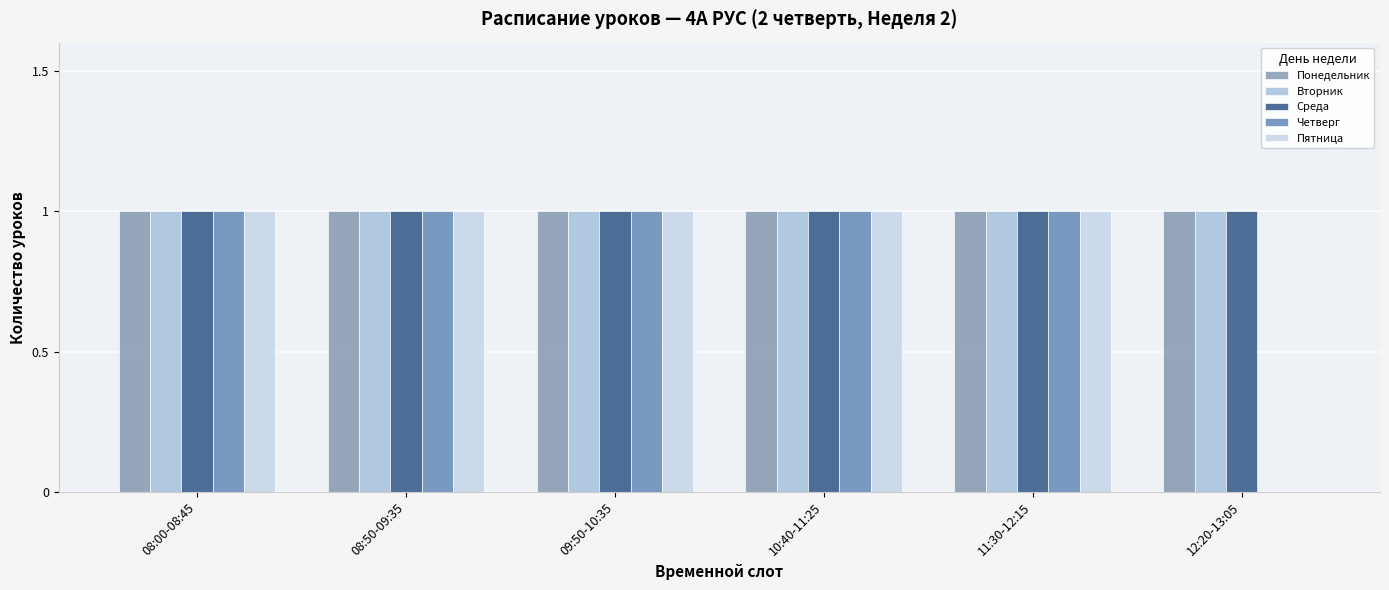

What are all the series names shown in the legend?

Понедельник, Вторник, Среда, Четверг, Пятница